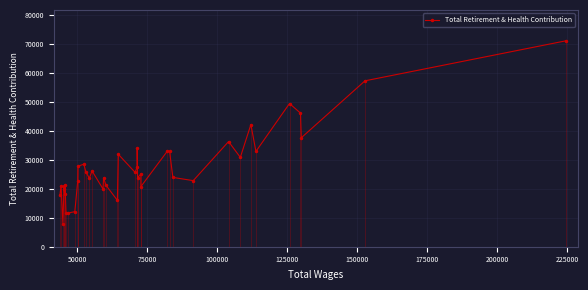

What is the sum of all values?

1105065